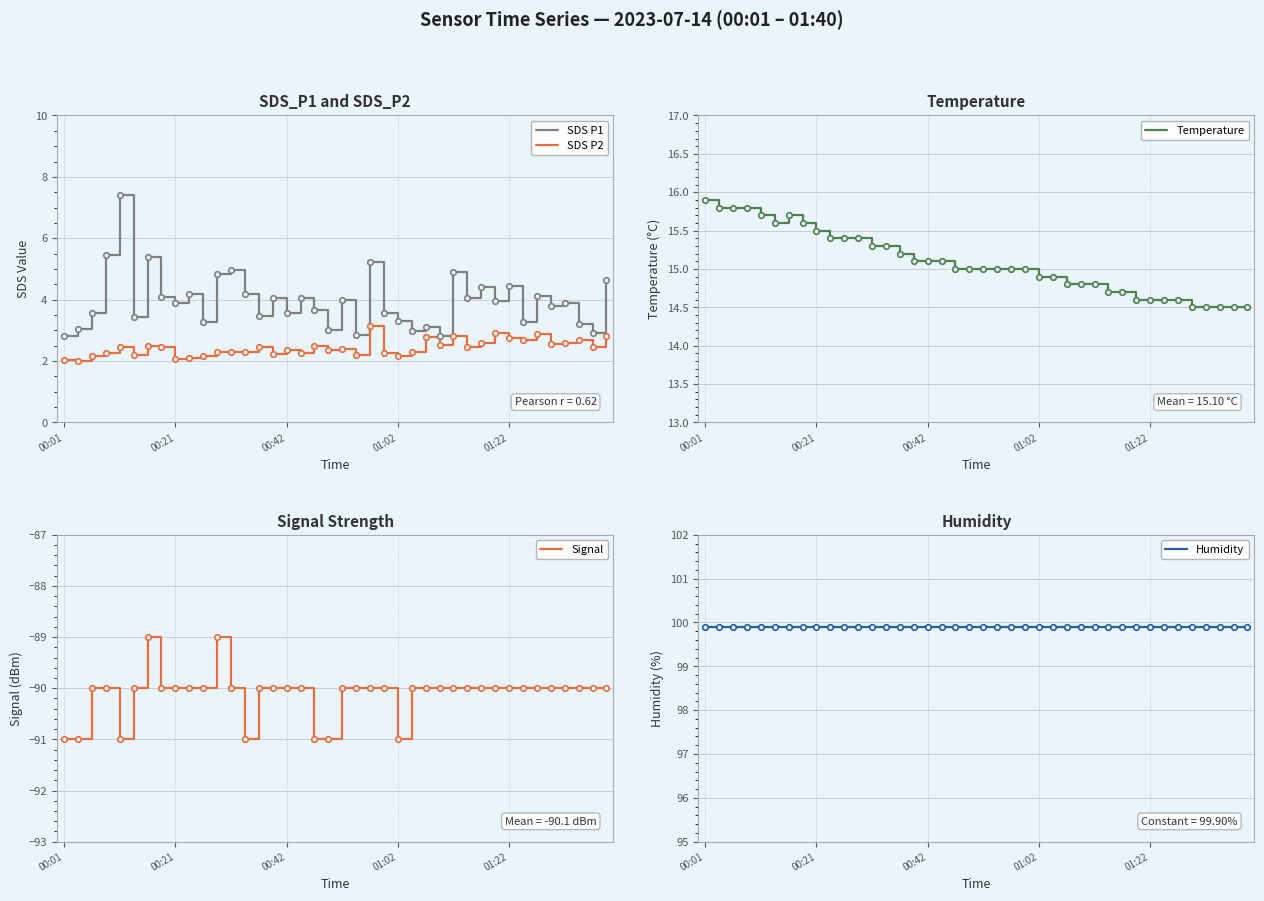

Which label corresponds to the largest value in the chart?

00:01